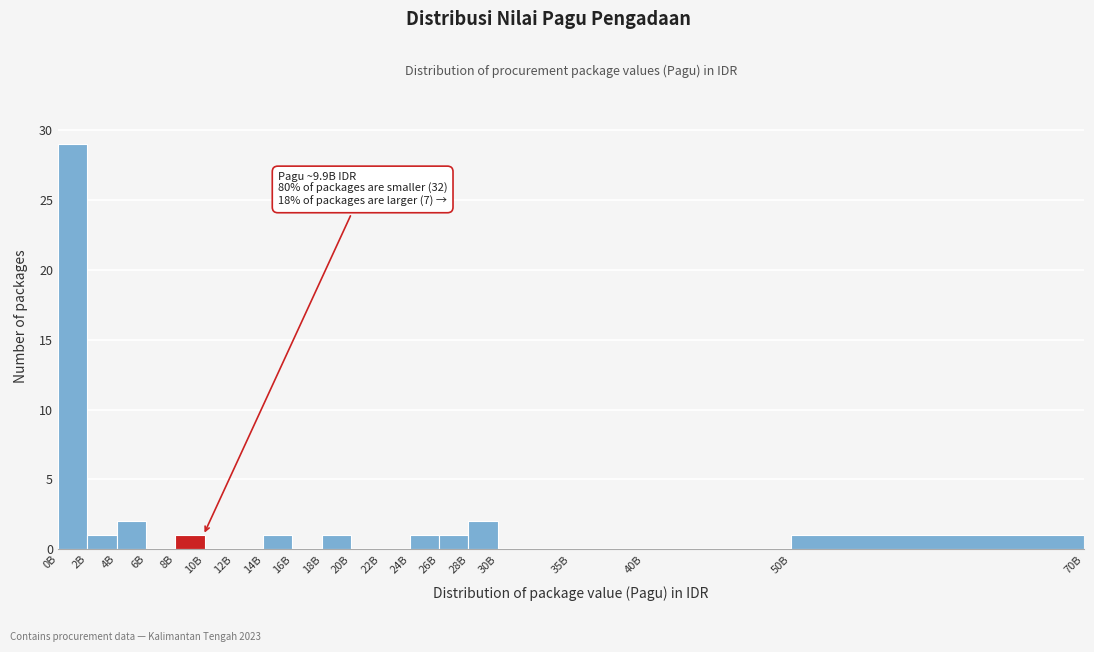

What is the change in value from 20B to 26B?

+1